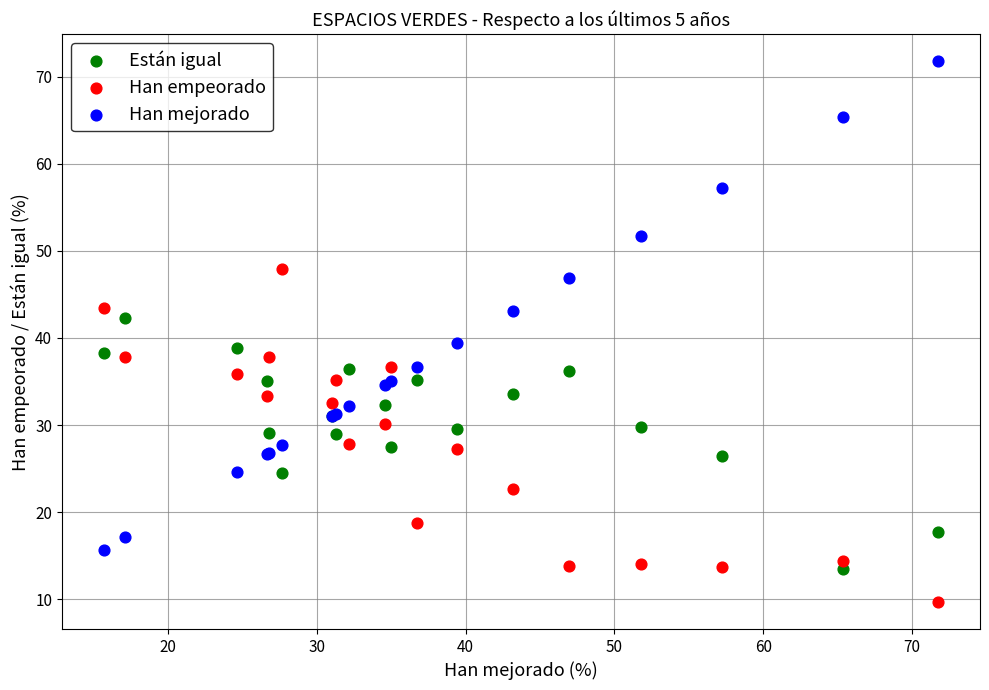

Which series has the widest spread of Y values?

Han mejorado